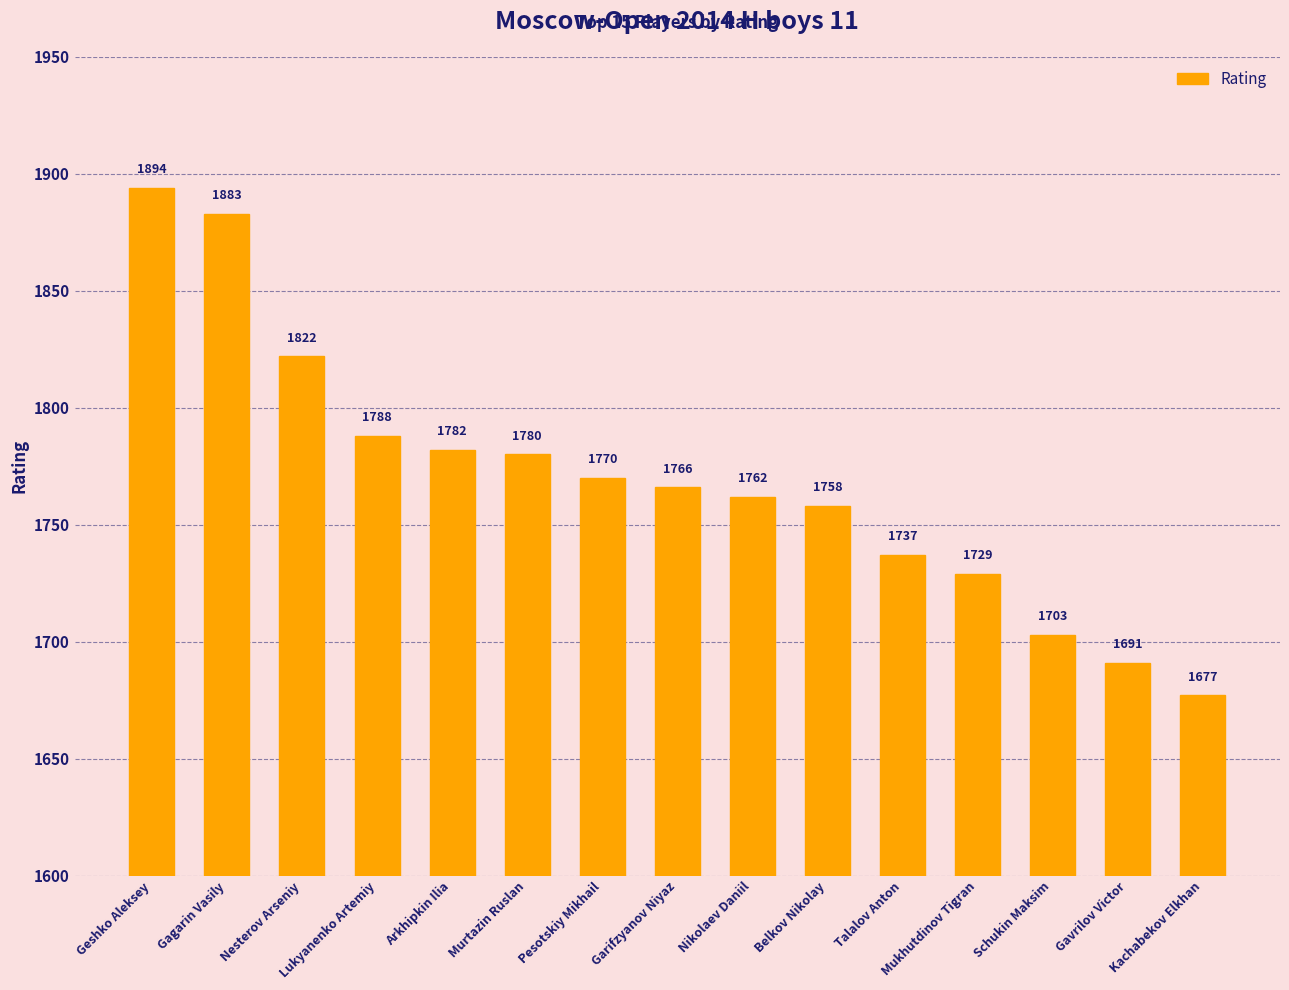

Which label corresponds to the largest value in the chart?

Geshko Aleksey